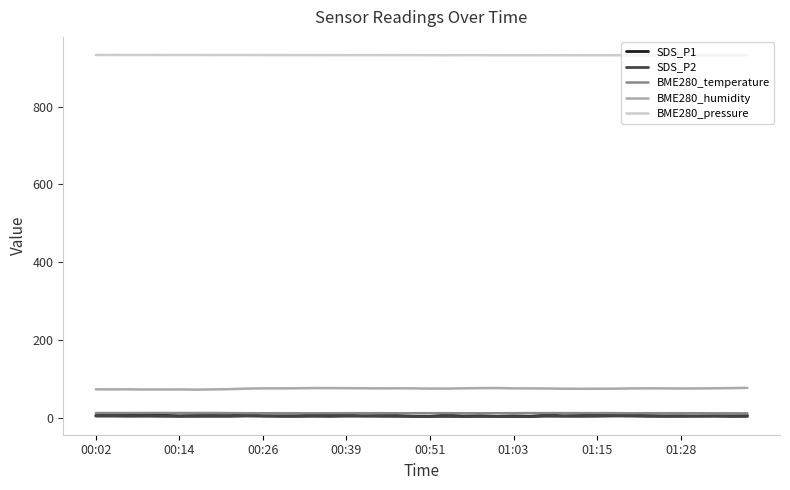

True or false: BME280_temperature and BME280_humidity cross at least once.

False